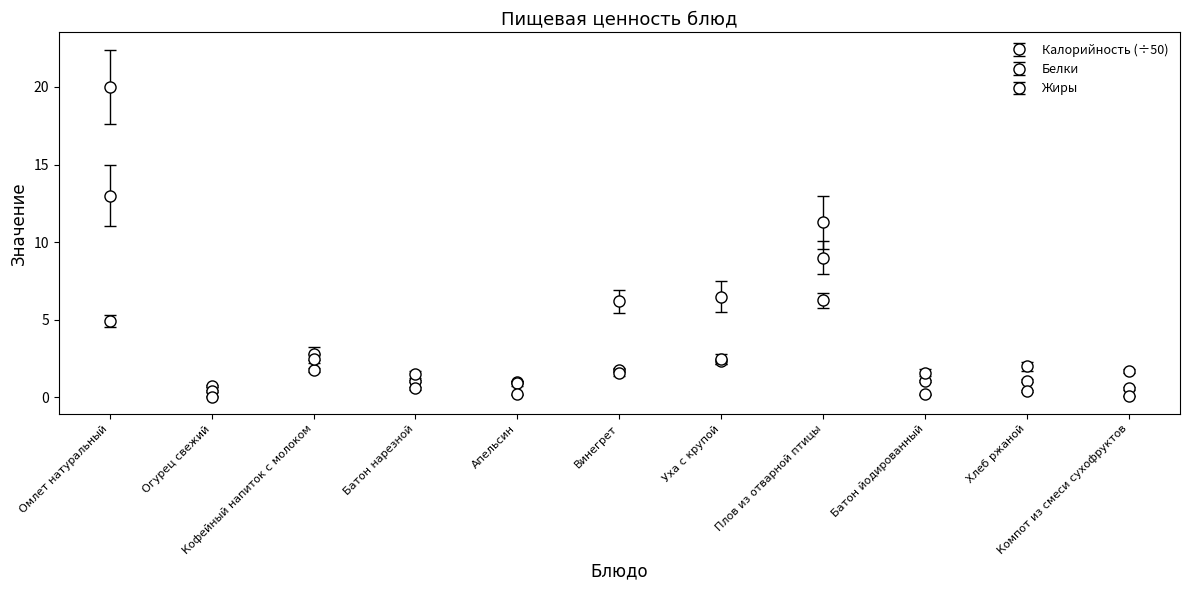

Does the chart have visible grid lines?

No